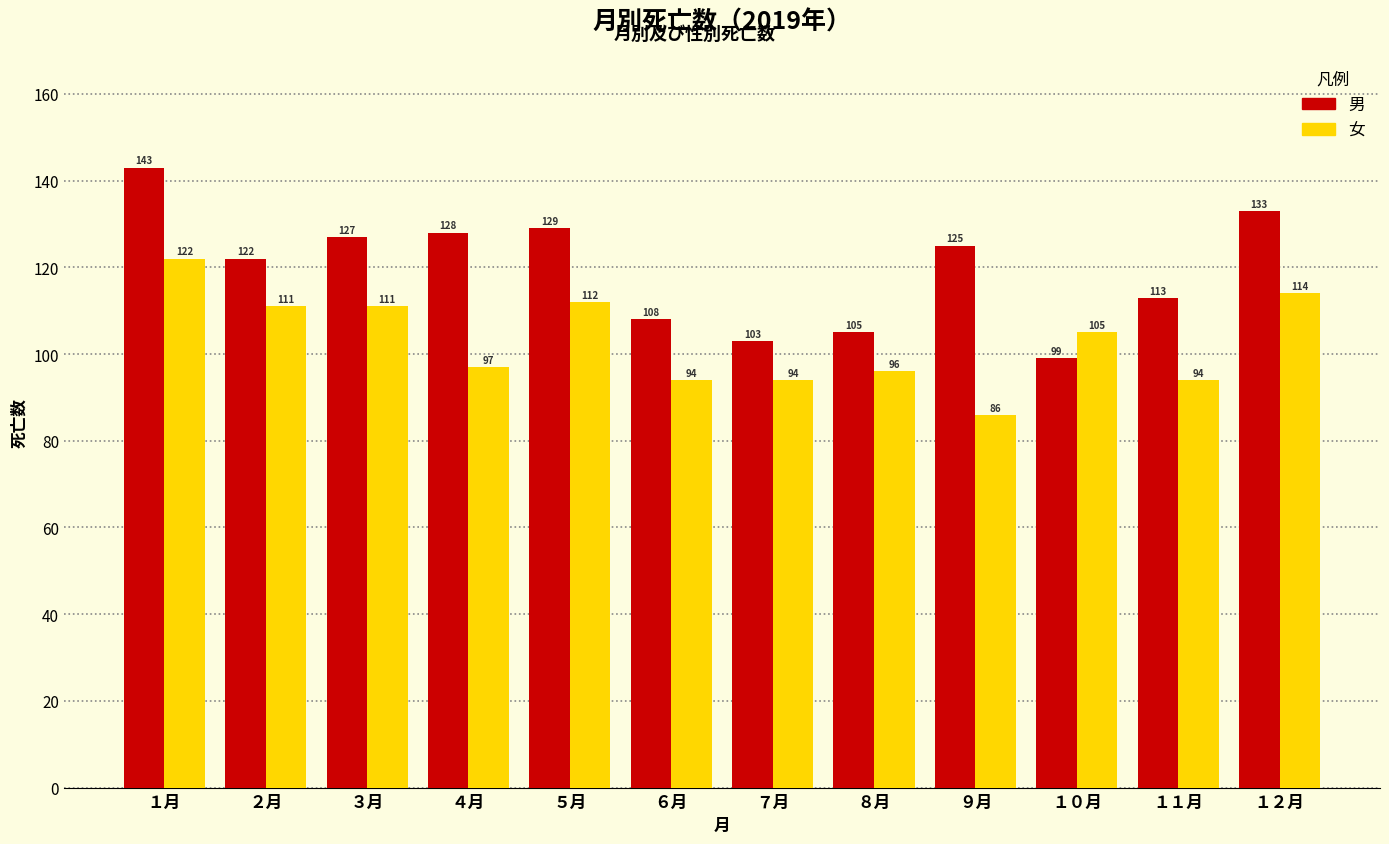

Reading right to left, extract all data points from this chart.

男: 133	113	99	125	105	103	108	129	128	127	122	143
女: 114	94	105	86	96	94	94	112	97	111	111	122